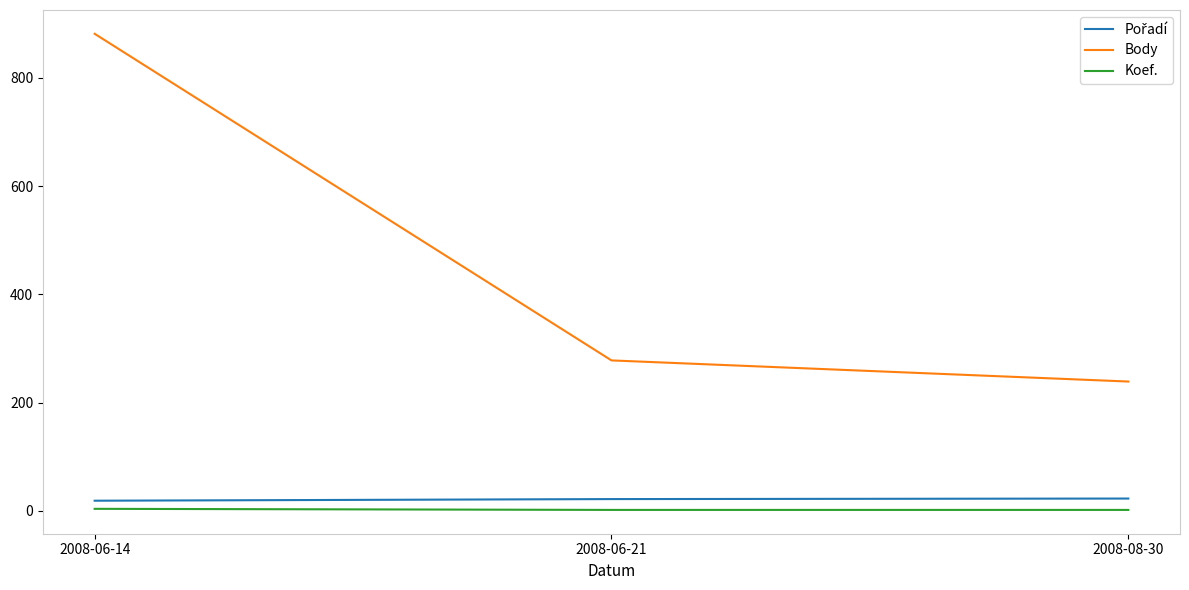

The value of Body at 2008-08-30 is 239. True or false?

True